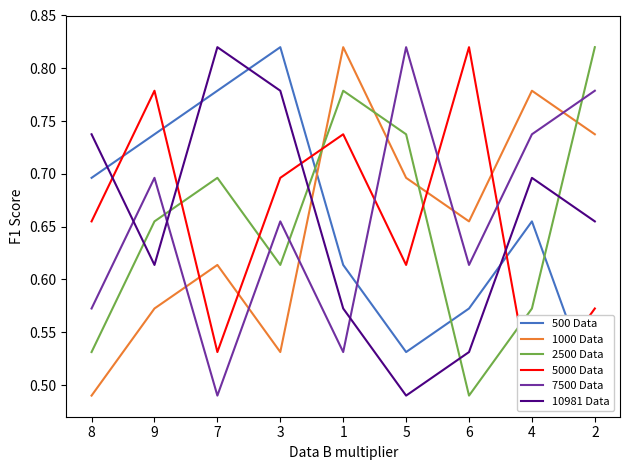

What is the sum of all 7500 Data values?

5.9